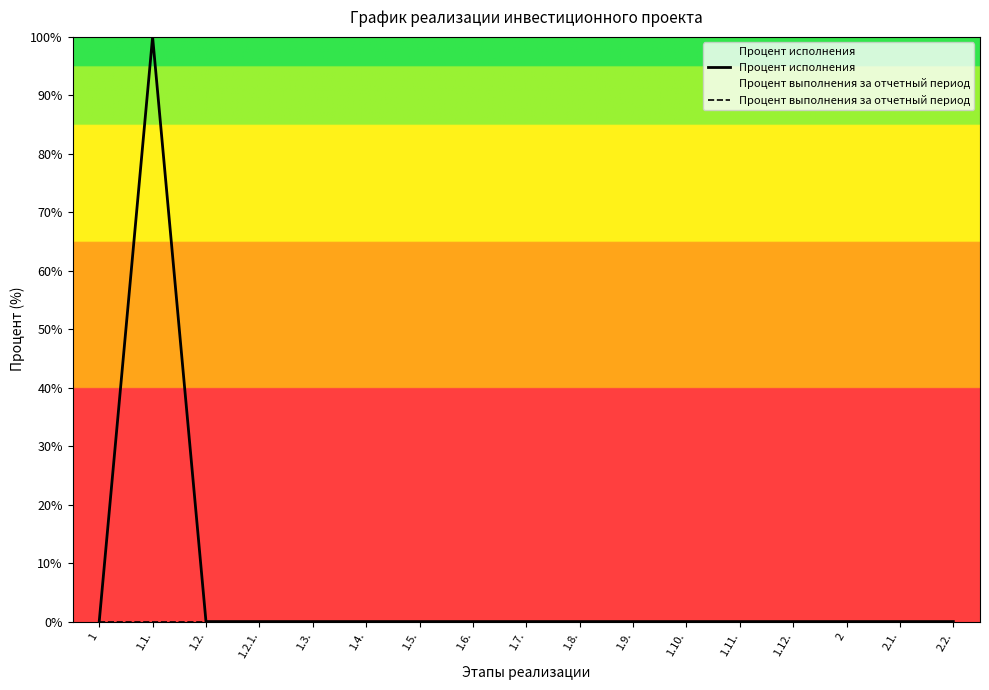

Which category has the highest value in the Процент исполнения series?

1.1.